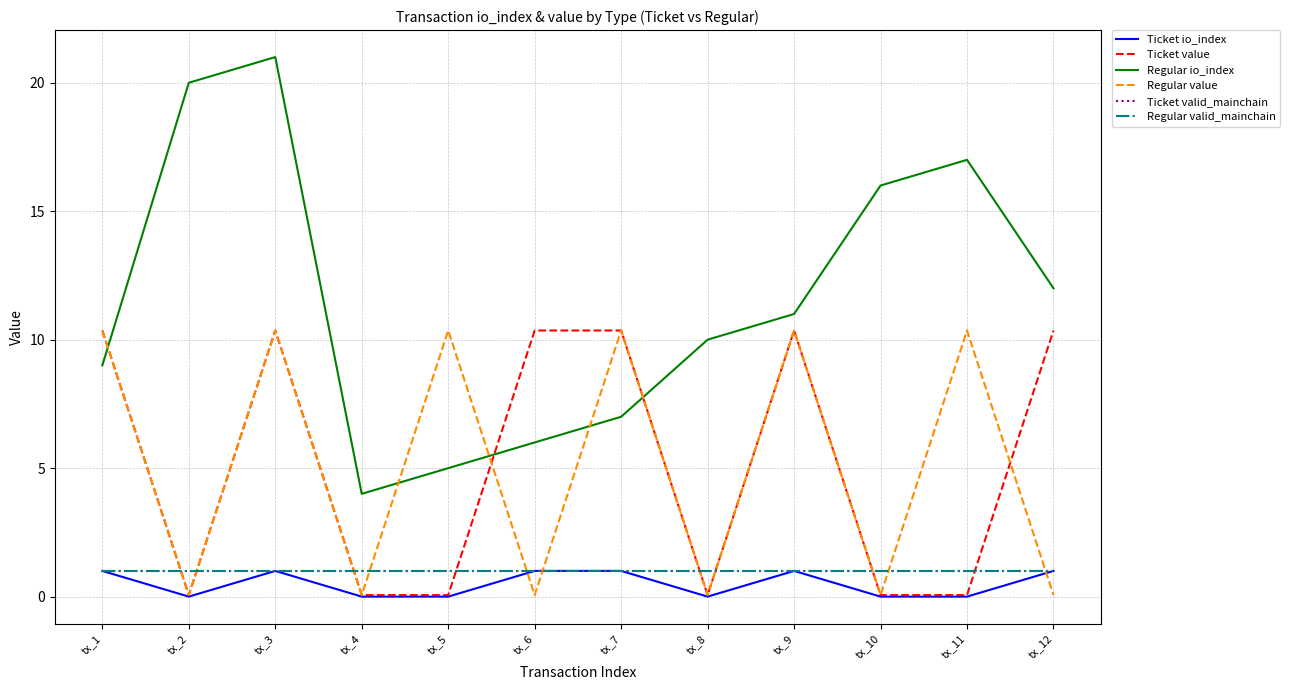

At which category does the chart reach its peak across all series?

tx_3